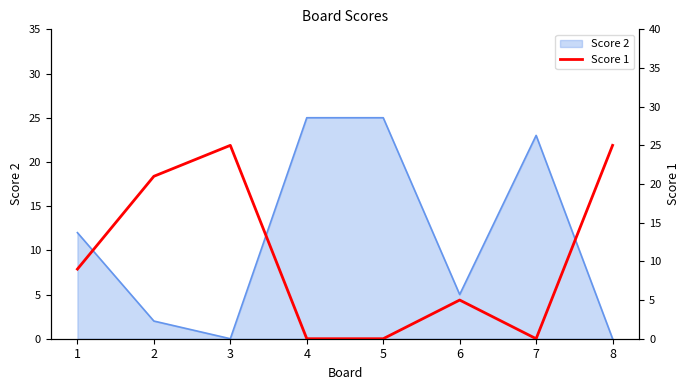

Is it true that the value at 3 is 25?

True